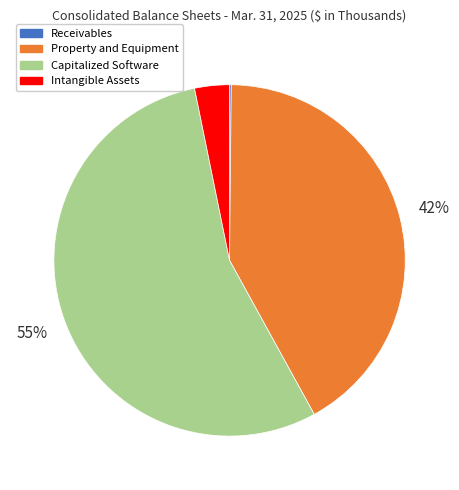

Do Intangible Assets and Property and Equipment together represent more than half of the pie?

No